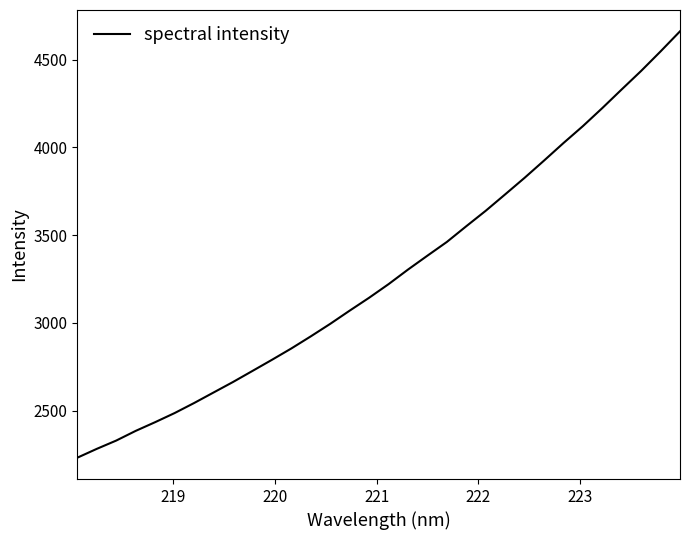

What is the difference between the maximum and minimum values?

2429.6